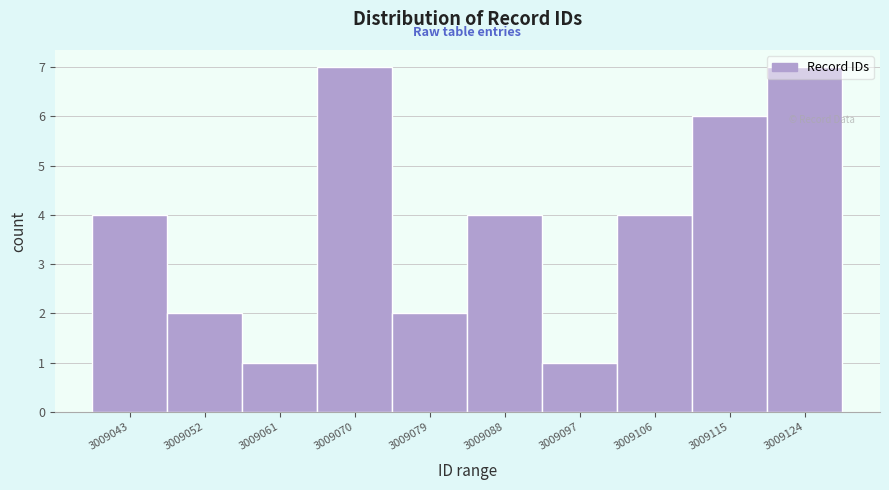

What is the value of the 3rd bar from the left?

1